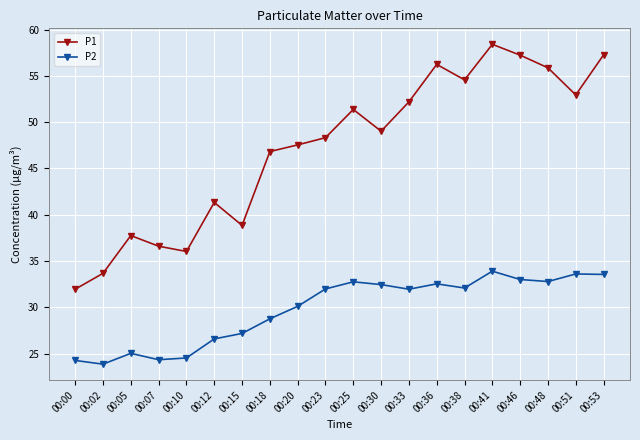

What are all the series names shown in the legend?

P1, P2